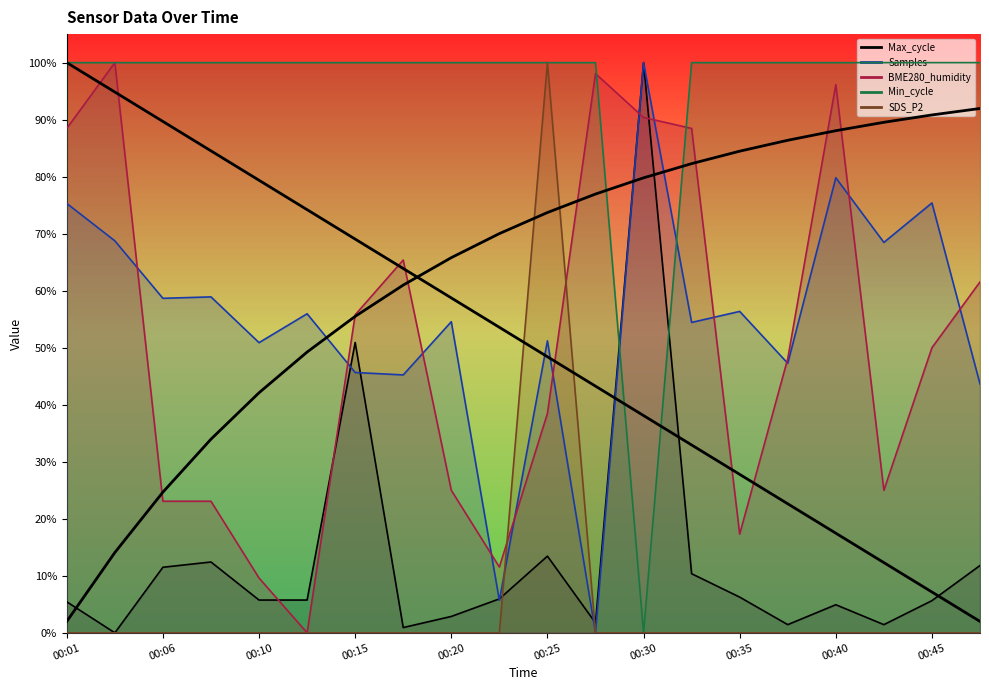

Count the number of data series in this chart.

5